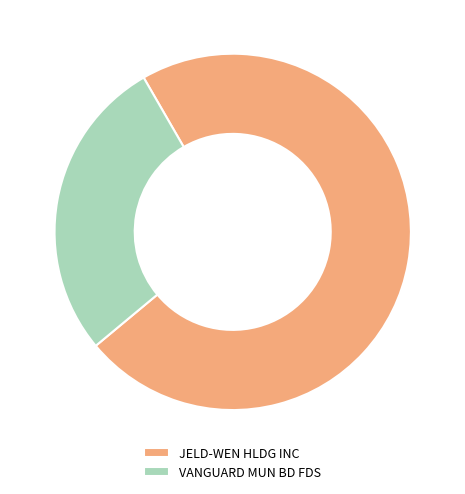

Rank the categories by value from lowest to highest.

VANGUARD MUN BD FDS, JELD-WEN HLDG INC